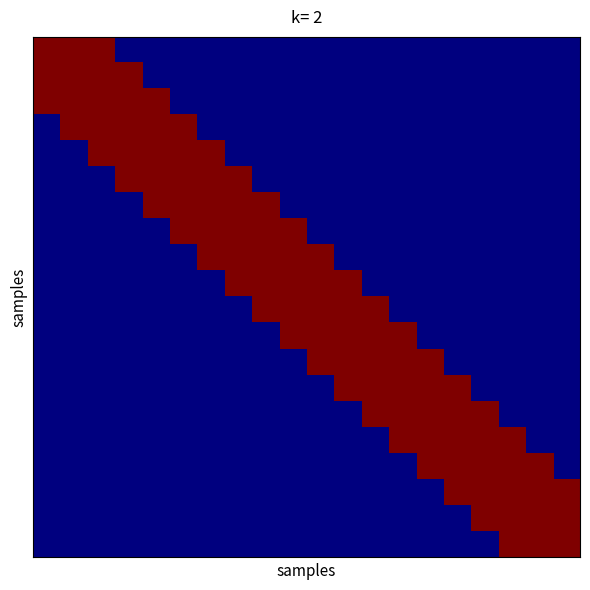

Count the number of categories in the chart.

20